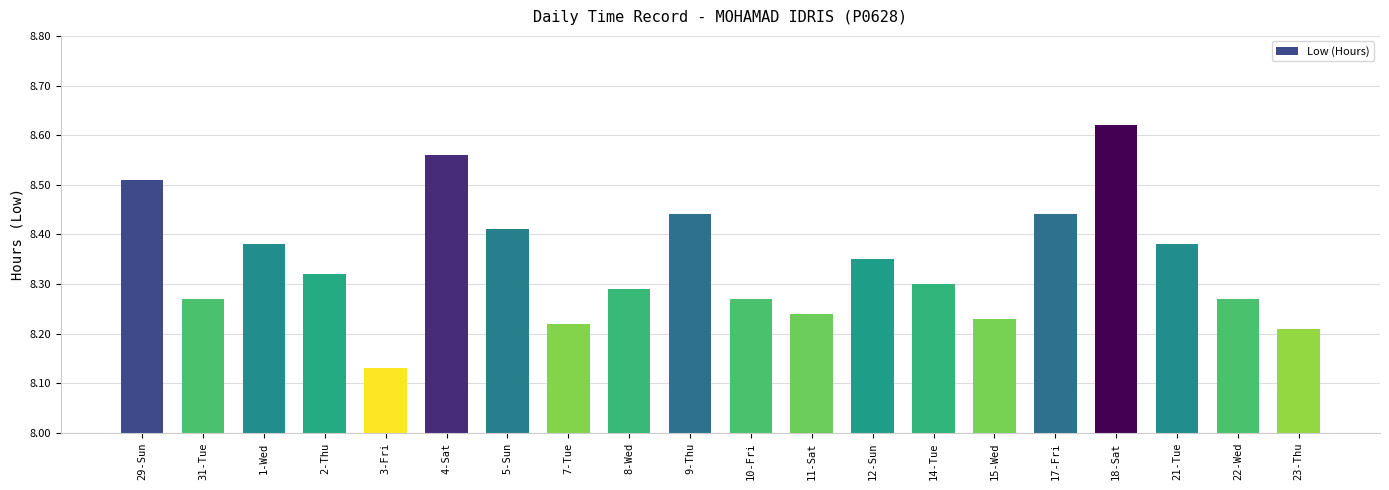

The value at 12-Sun is 4.9. True or false?

False